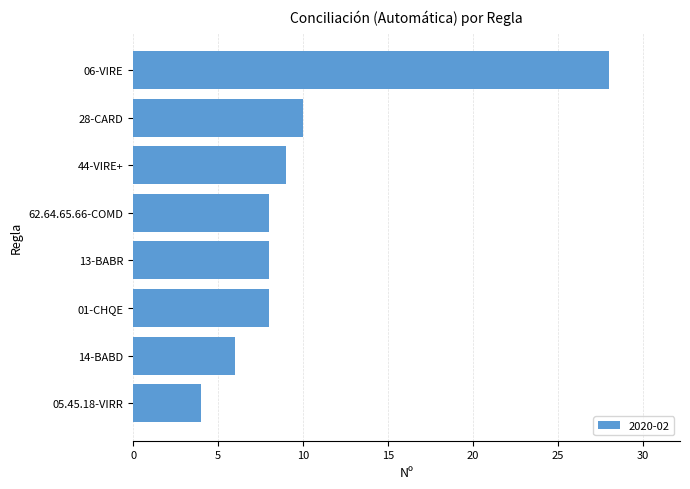

How many bars are there in total?

8